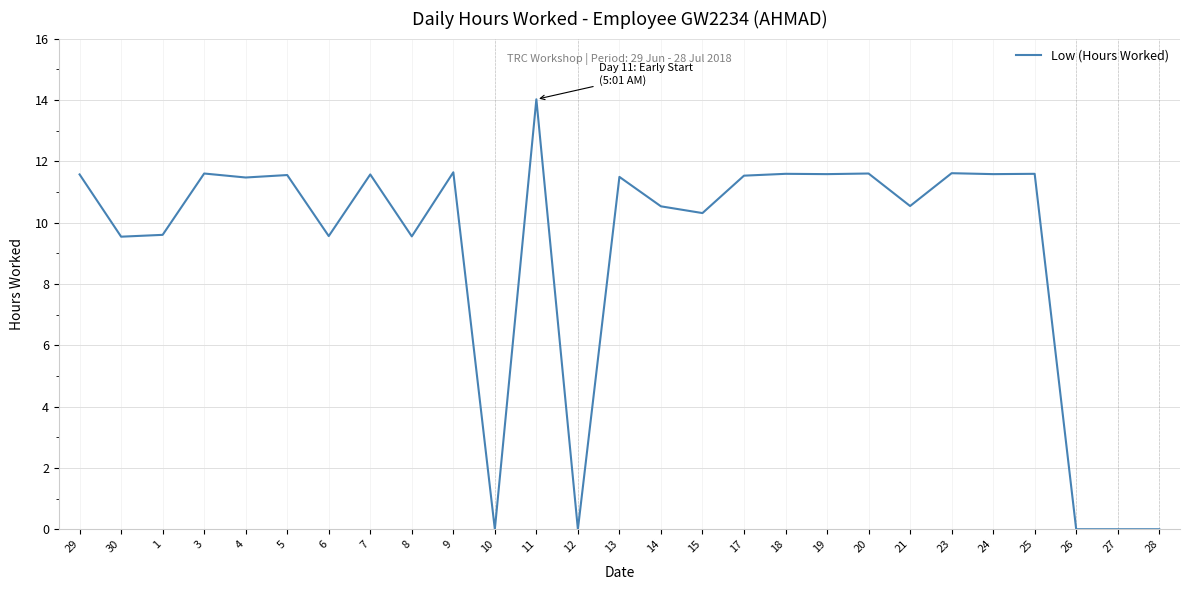

The value at 24 is 11.6. True or false?

True